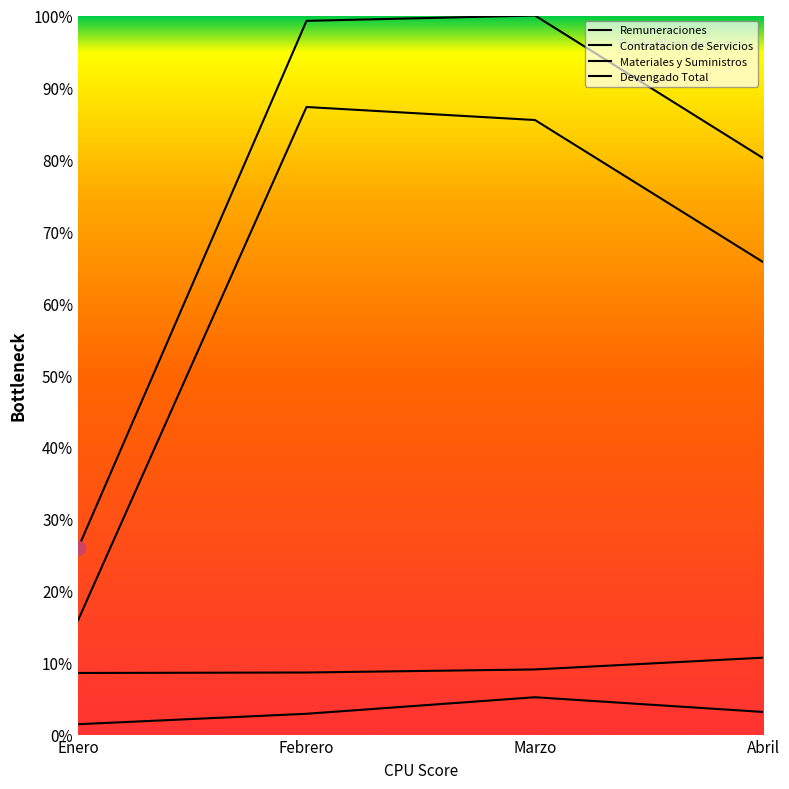

What is the maximum value shown in the chart?

100.0